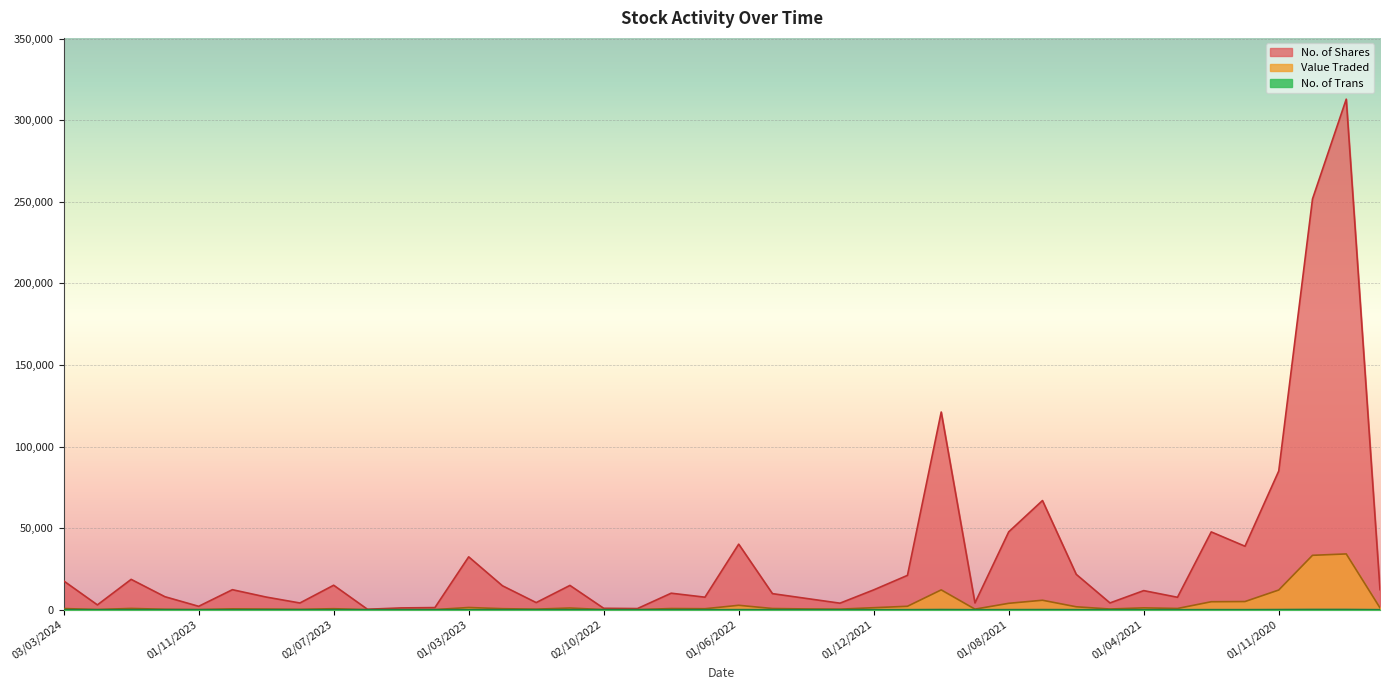

Which series has the largest total across all categories?

No. of Shares